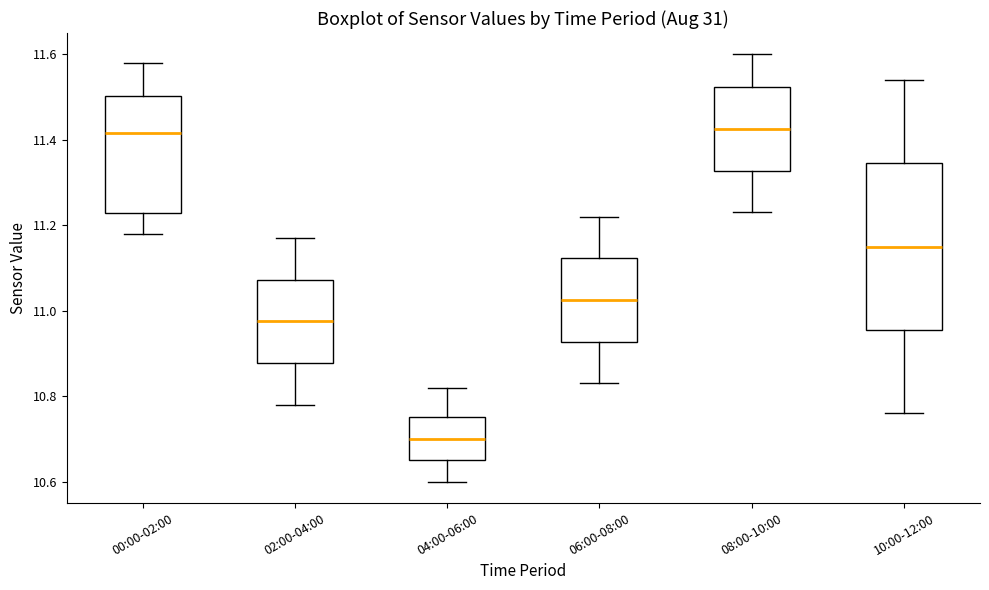

Reading left to right, transcribe this box plot: for each box, give where its median line is, the range the box spans, and where its two whiskers end, as read against the y-axis. The values are not printed on the chart, so give them approximately, as read against the axis.

00:00-02:00: median 11.42, box 11.22 to 11.50, whiskers 11.18 to 11.58
02:00-04:00: median 10.98, box 10.88 to 11.08, whiskers 10.78 to 11.18
04:00-06:00: median 10.70, box 10.66 to 10.76, whiskers 10.60 to 10.82
06:00-08:00: median 11.02, box 10.92 to 11.12, whiskers 10.84 to 11.22
08:00-10:00: median 11.42, box 11.32 to 11.52, whiskers 11.24 to 11.60
10:00-12:00: median 11.16, box 10.96 to 11.34, whiskers 10.76 to 11.54